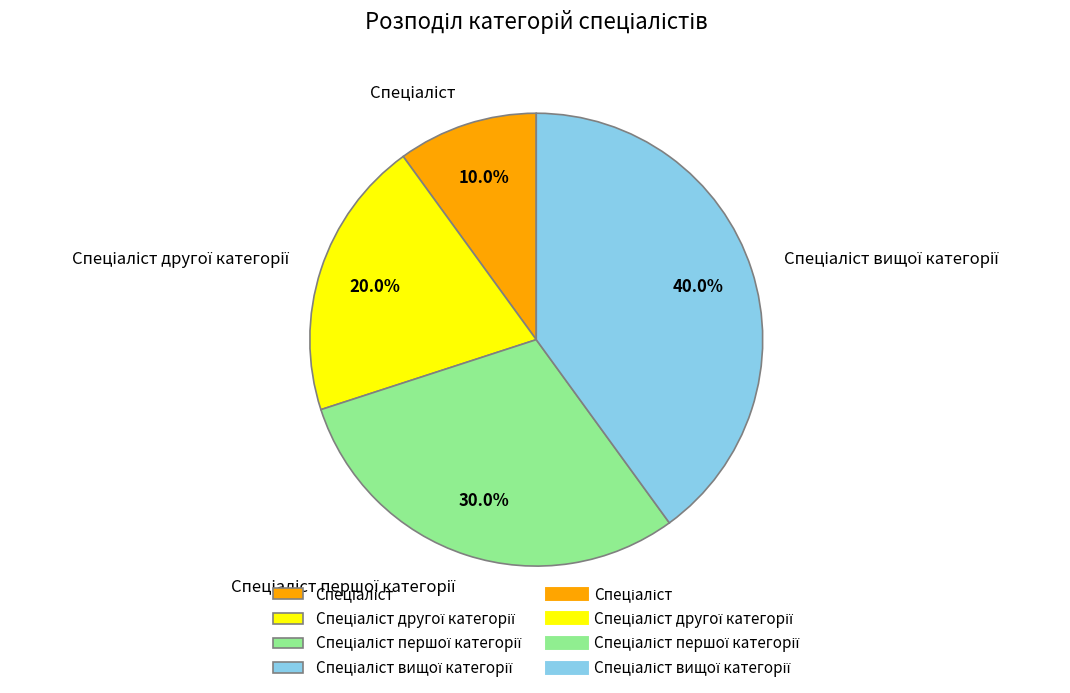

Is there any slice that represents more than half of the pie?

No